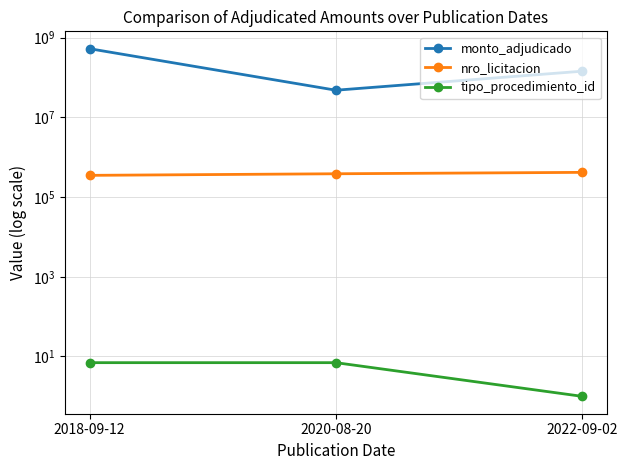

Which series has the largest range (max minus min)?

monto_adjudicado